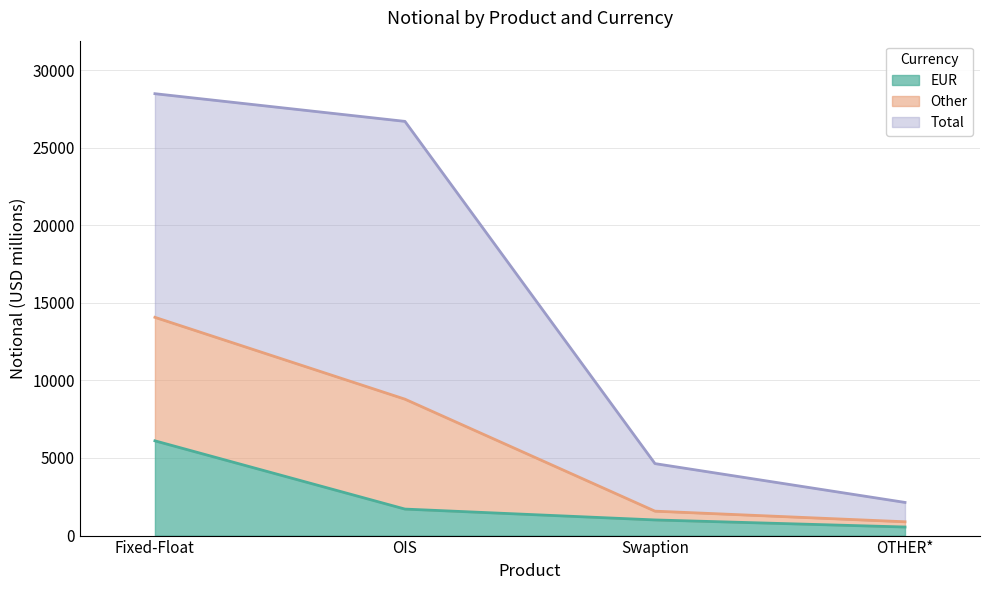

The EUR series shows 1708 at OIS. True or false?

True